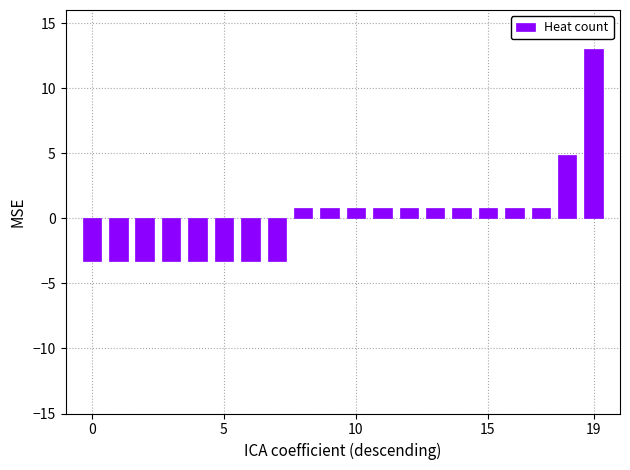

What is the value of the 1st bar from the left?

-3.2